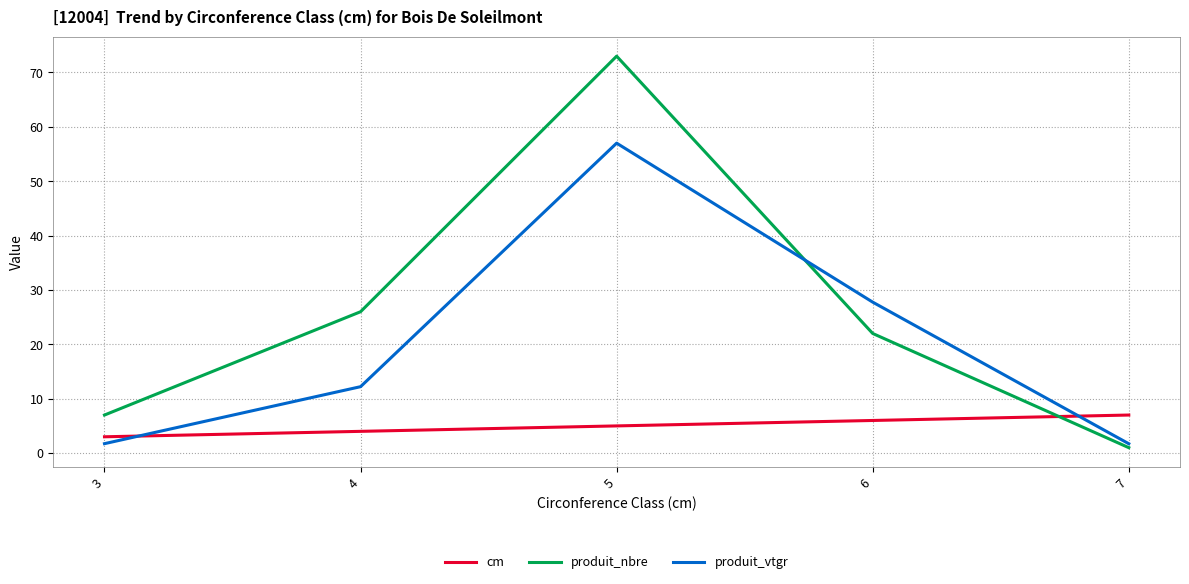

The value of produit_nbre at 5 is 131.4. True or false?

False